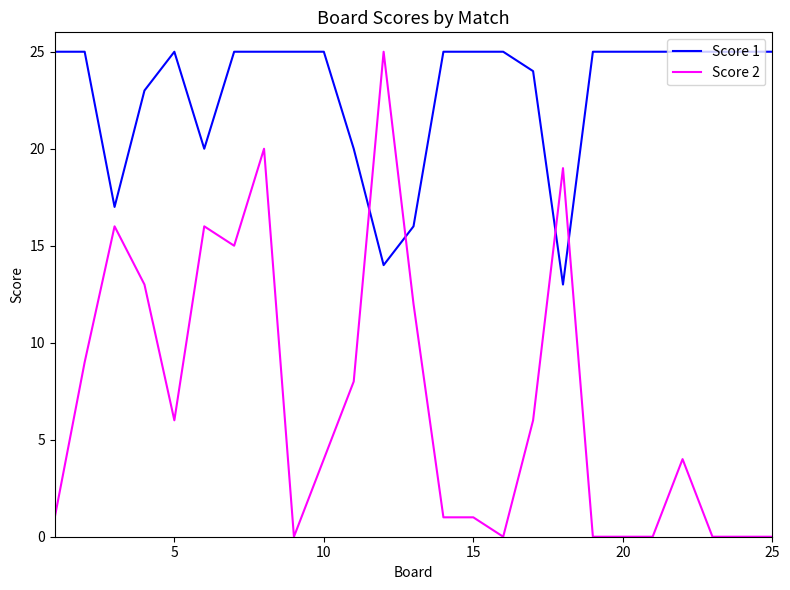

Rank the series by their average value, from lowest to highest.

Score 2, Score 1